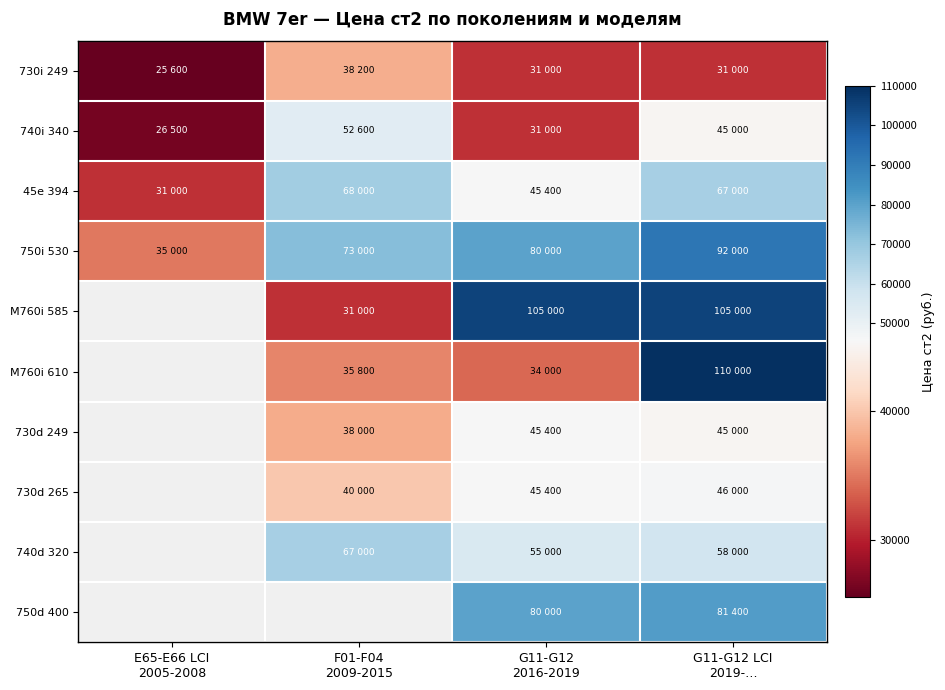

Which series has the largest total across all categories?

750i 530